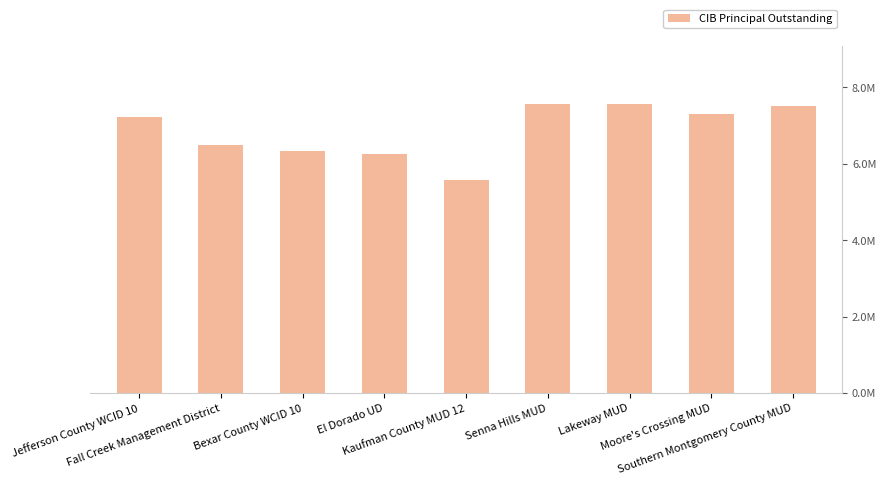

What is the label of the 8th bar from the right?

Fall Creek Management District